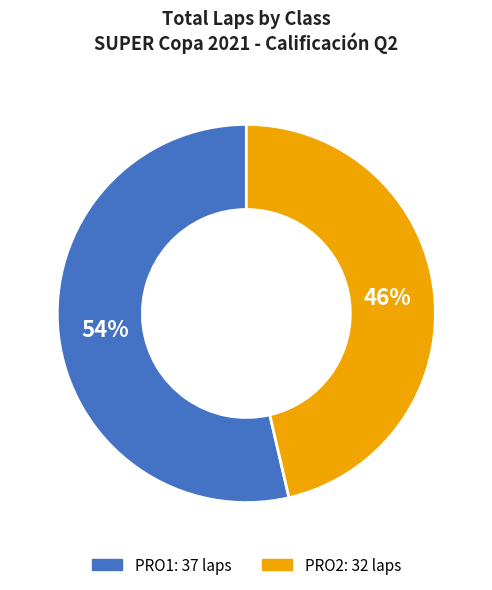

To the nearest percent, what is the average slice percentage?

50%